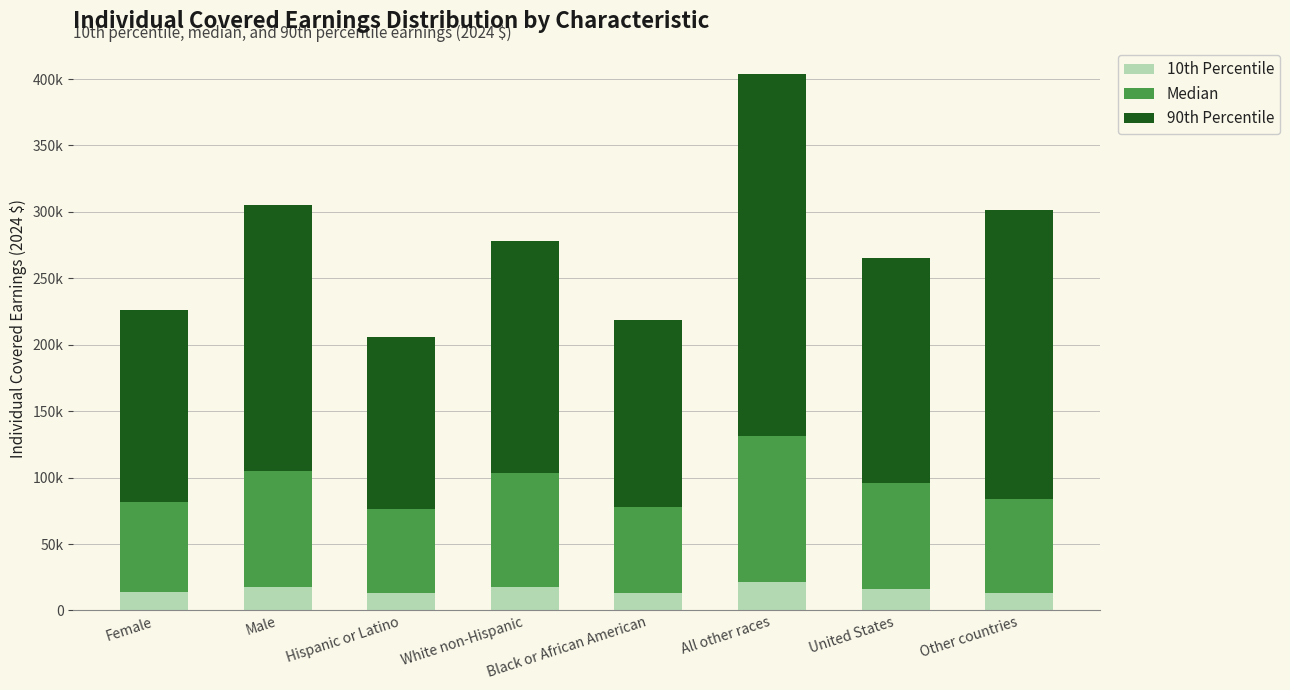

What are all the series names shown in the legend?

10th Percentile, Median, 90th Percentile